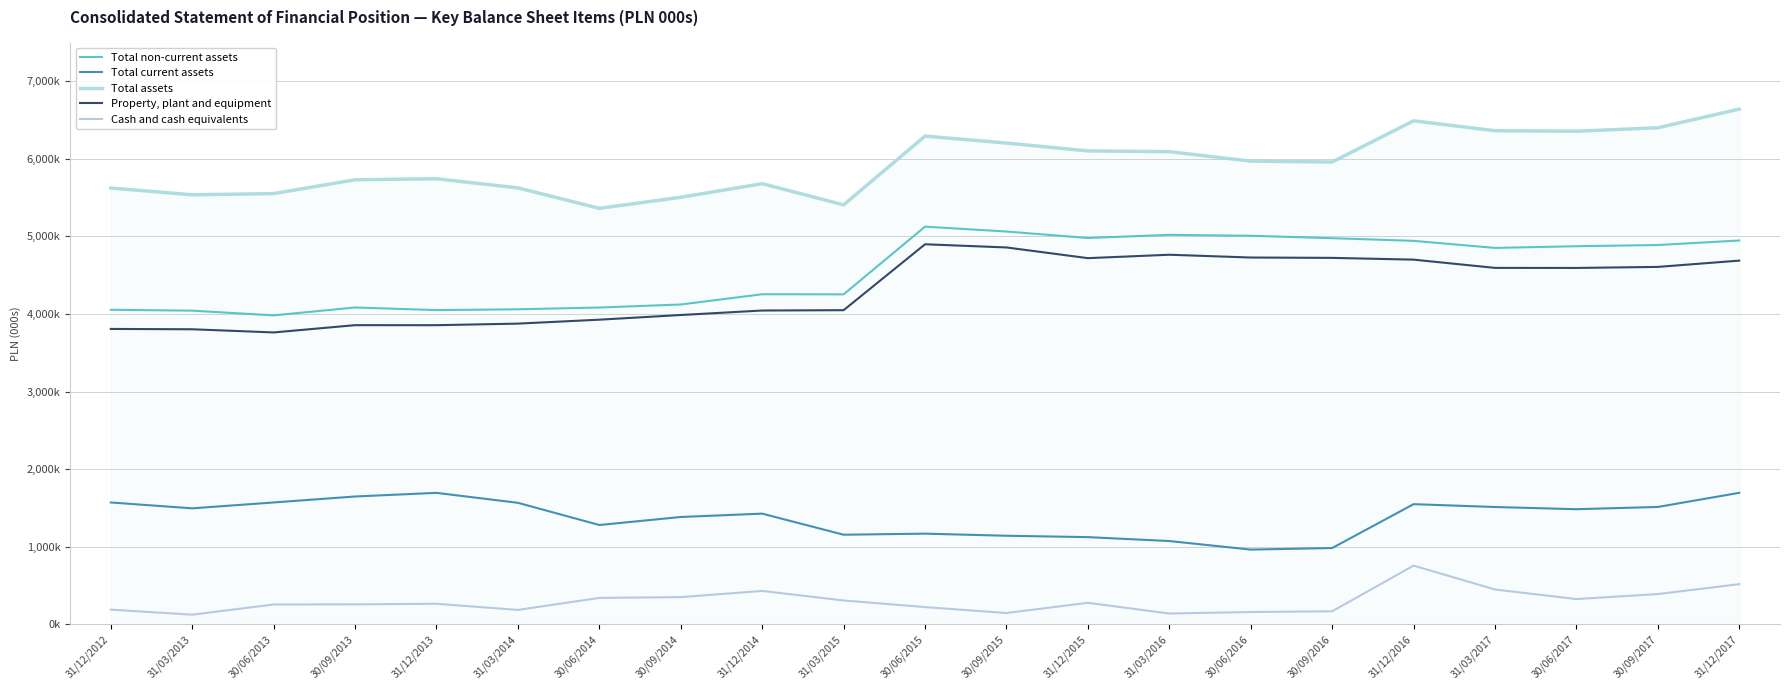

What is the difference between the highest and lowest values at 31/12/2013?

5479916